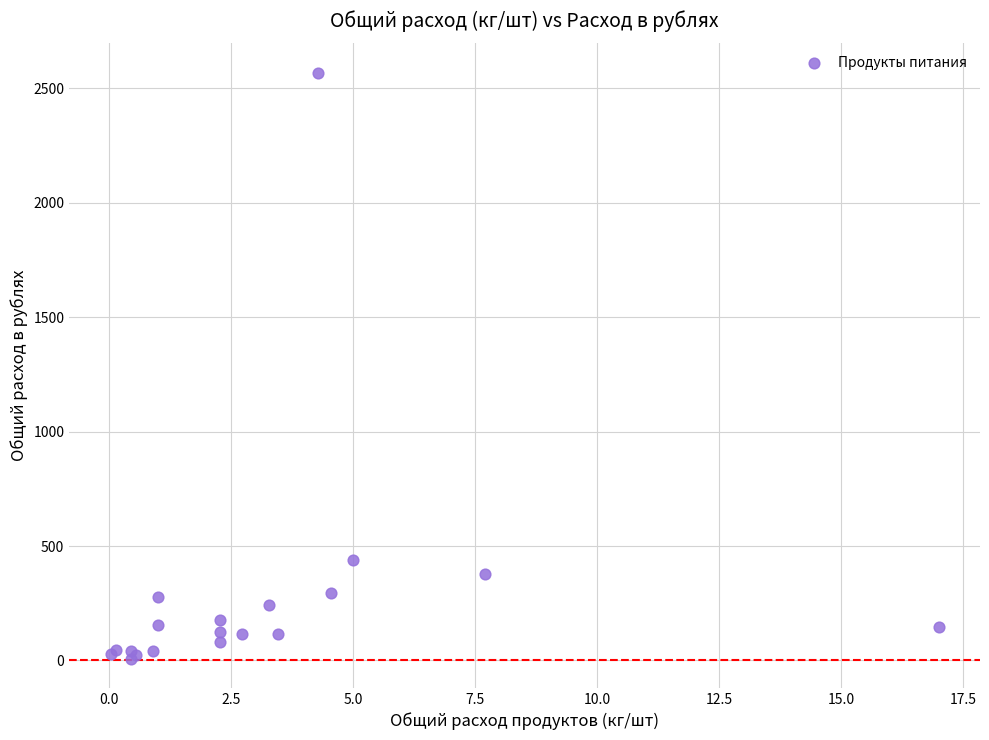

What Y value in the scatter plot is closest to 1288?

440.0